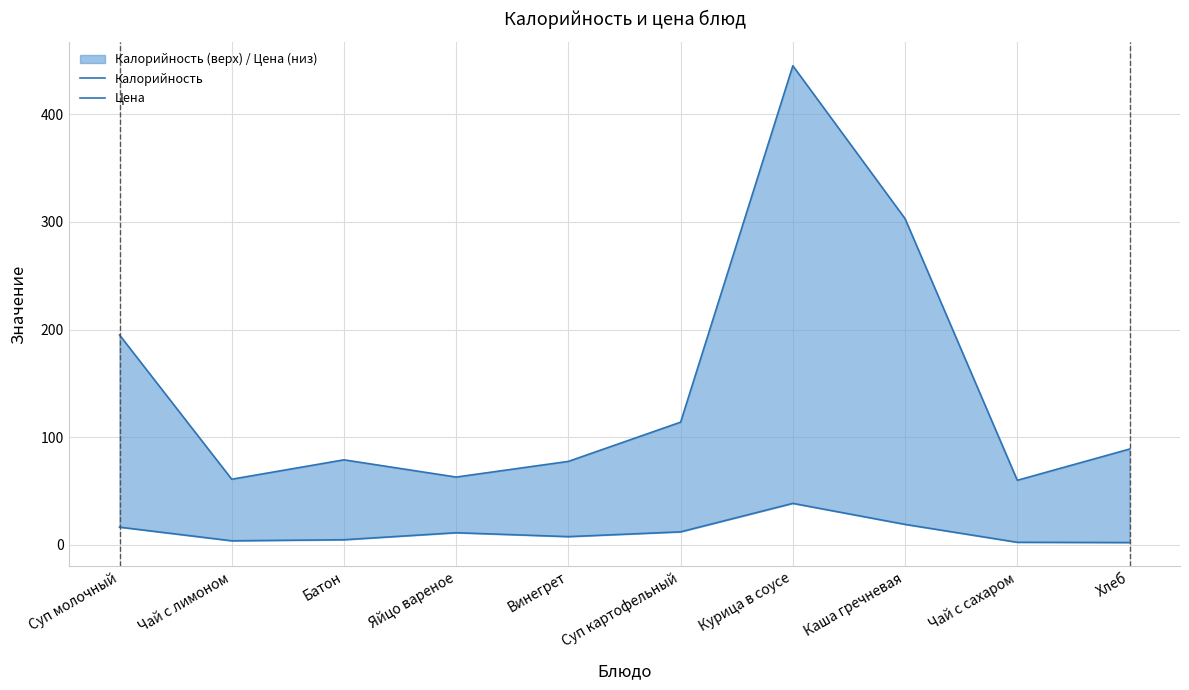

The value of Калорийность at Чай с лимоном is 61.0. True or false?

True